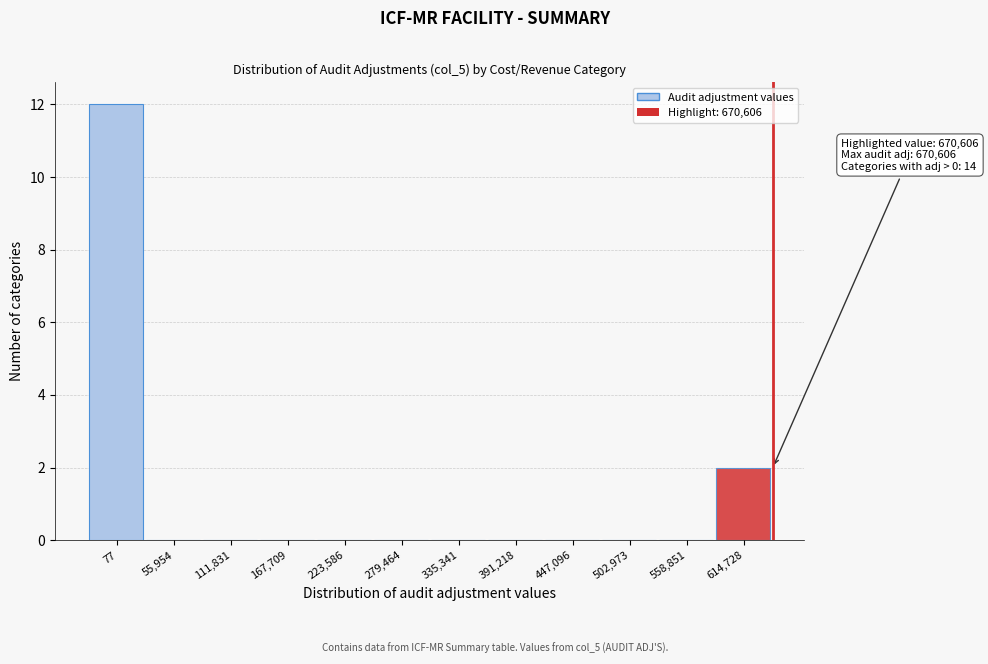

Reading left to right, what are all the values shown in this chart?

77=12	55,954=0	111,831=0	167,709=0	223,586=0	279,464=0	335,341=0	391,218=0	447,096=0	502,973=0	558,851=0	614,728=2